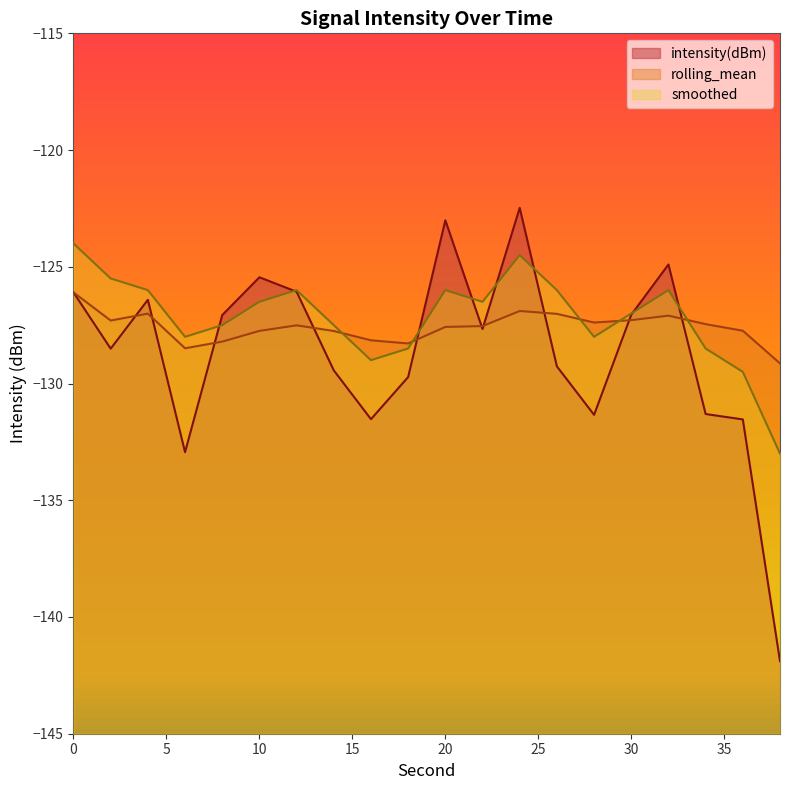

Reading left to right, what are all the values shown in this chart?

intensity(dBm): 0=-126.1	2=-128.5	4=-126.4	6=-132.9	8=-127.1	10=-125.4	12=-126.1	14=-129.4	16=-131.5	18=-129.7	20=-123.0	22=-127.7	24=-122.5	26=-129.3	28=-131.3	30=-127.1	32=-124.9	34=-131.3	36=-131.5	38=-141.9
rolling_mean: 0=-126.1	2=-127.3	4=-127.0	6=-128.5	8=-128.2	10=-127.7	12=-127.5	14=-127.7	16=-128.1	18=-128.3	20=-127.6	22=-127.5	24=-126.9	26=-127.0	28=-127.4	30=-127.3	32=-127.1	34=-127.5	36=-127.7	38=-129.1
smoothed: 0=-124.0	2=-125.5	4=-126.0	6=-128.0	8=-127.5	10=-126.5	12=-126.0	14=-127.5	16=-129.0	18=-128.5	20=-126.0	22=-126.5	24=-124.5	26=-126.0	28=-128.0	30=-127.0	32=-126.0	34=-128.5	36=-129.5	38=-133.0